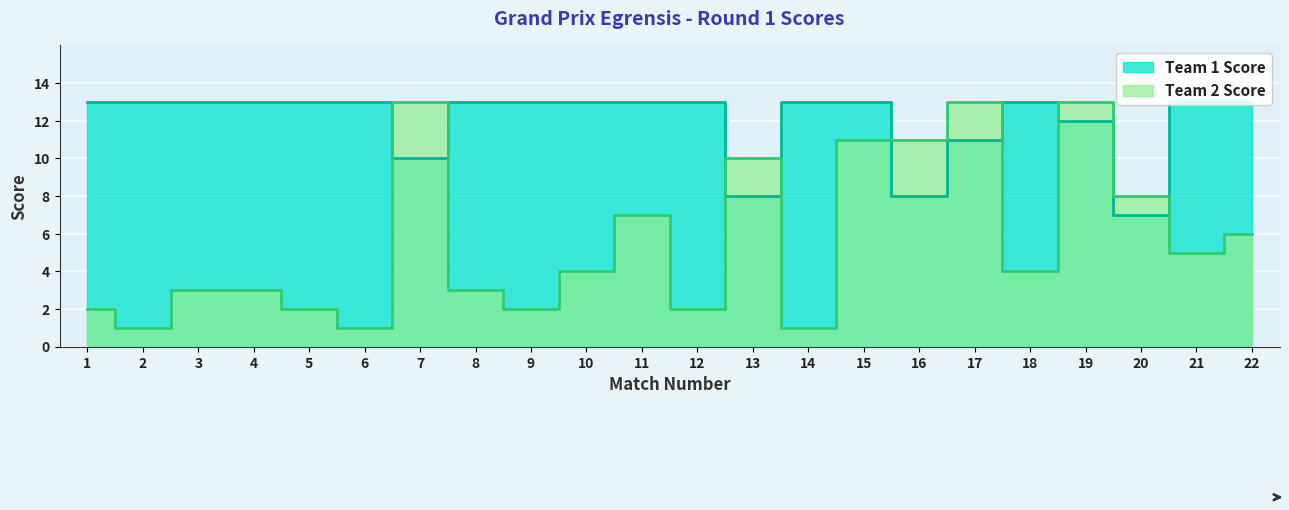

What is the sum of the Team 2 Score values at 10 and 17?

17